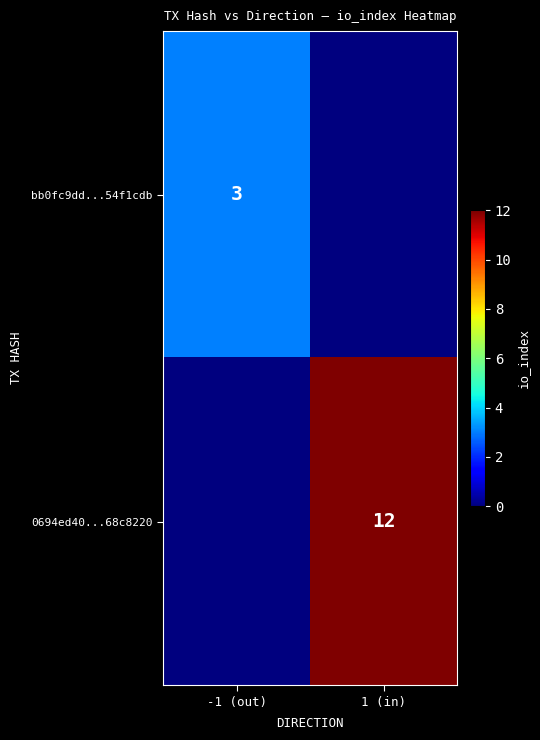

The value of bb0fc9dd...54f1cdb at -1 (out) is 1. True or false?

False